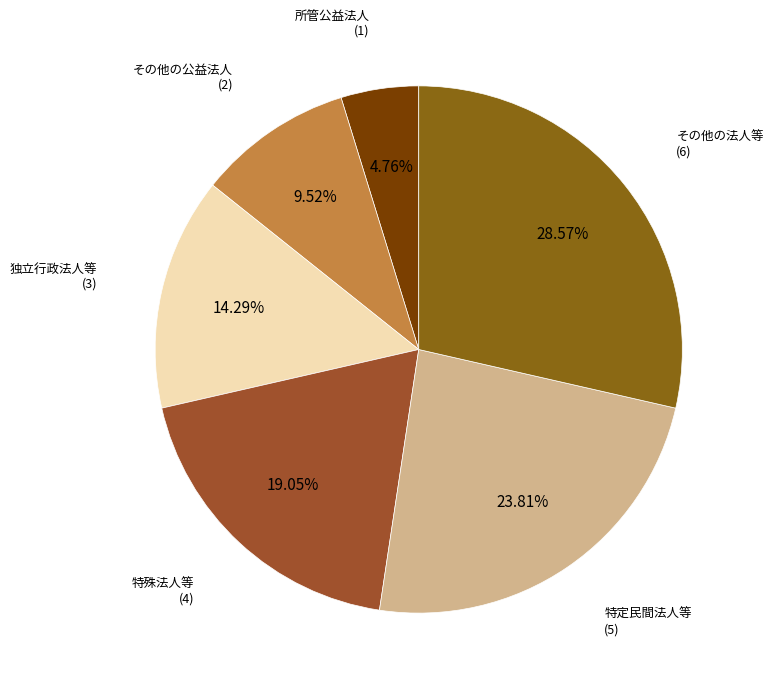

Count the number of slices in the pie.

6